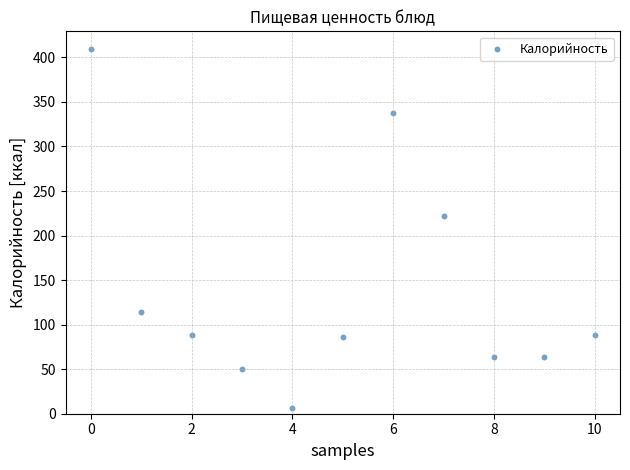

What is the average Y value?

139.1